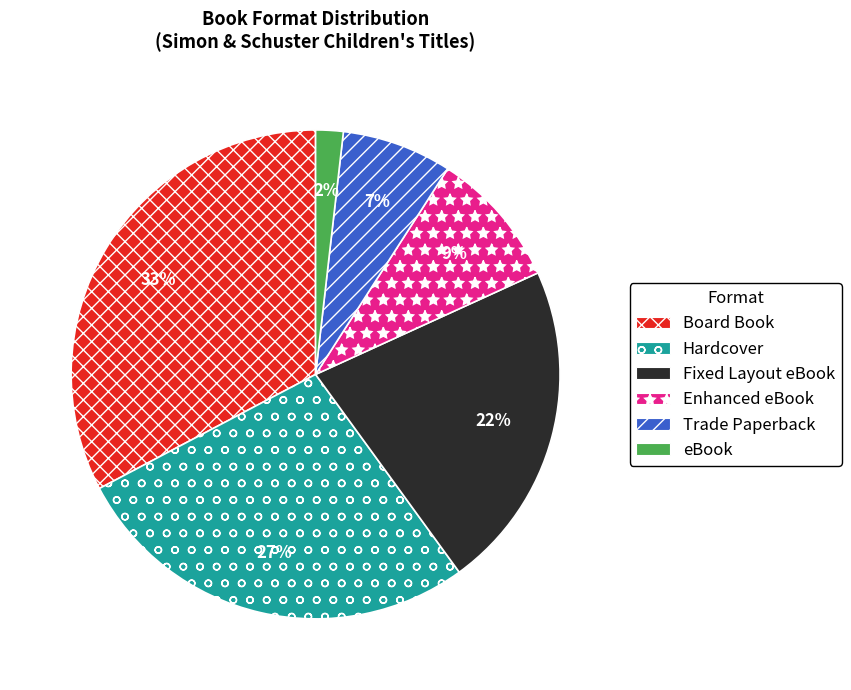

Is the sum of Enhanced eBook and Trade Paperback greater than half?

No